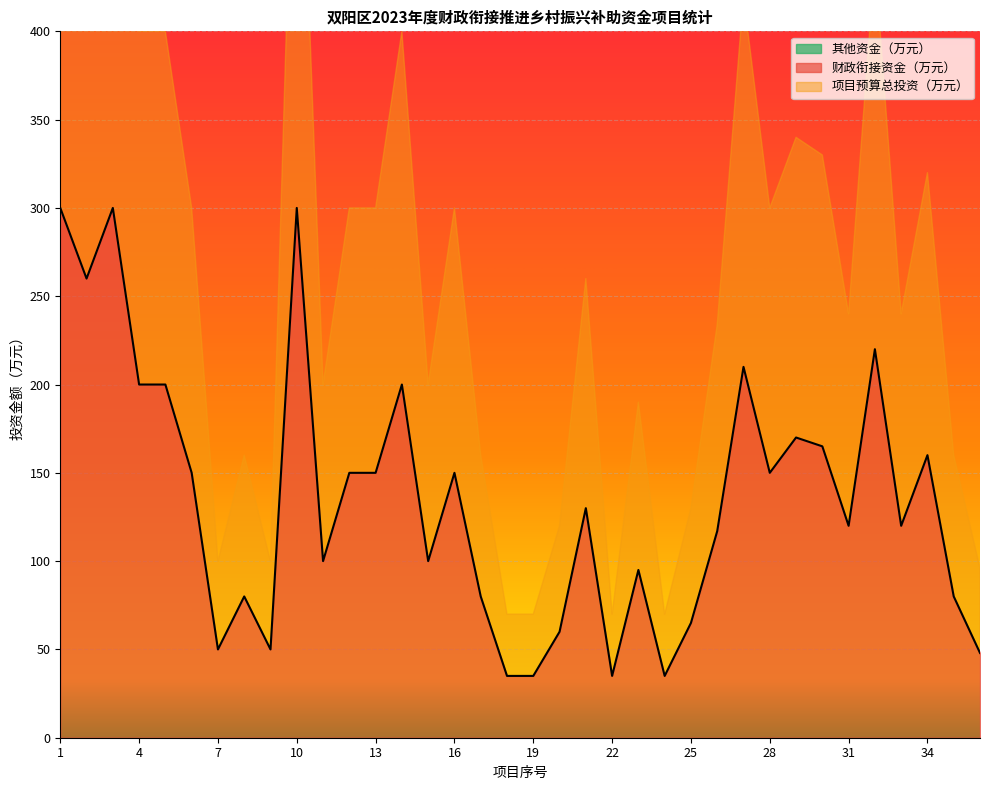

True or false: 财政衔接资金（万元） has a value of 160 at 34.

True